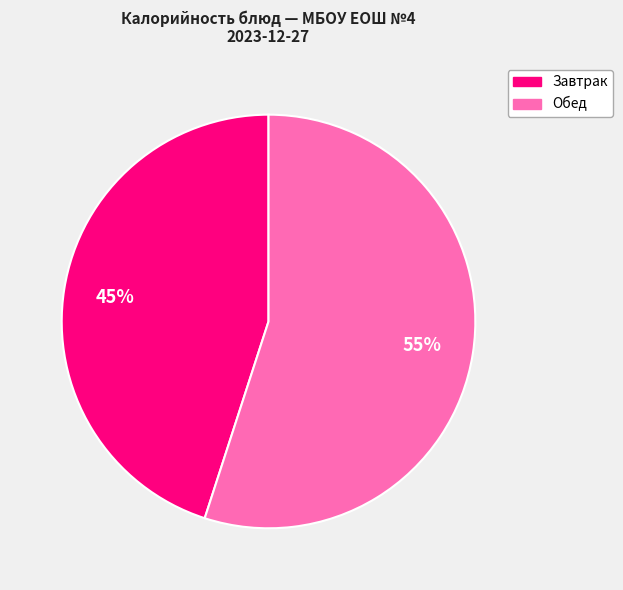

To the nearest percent, what is the average slice percentage?

50%